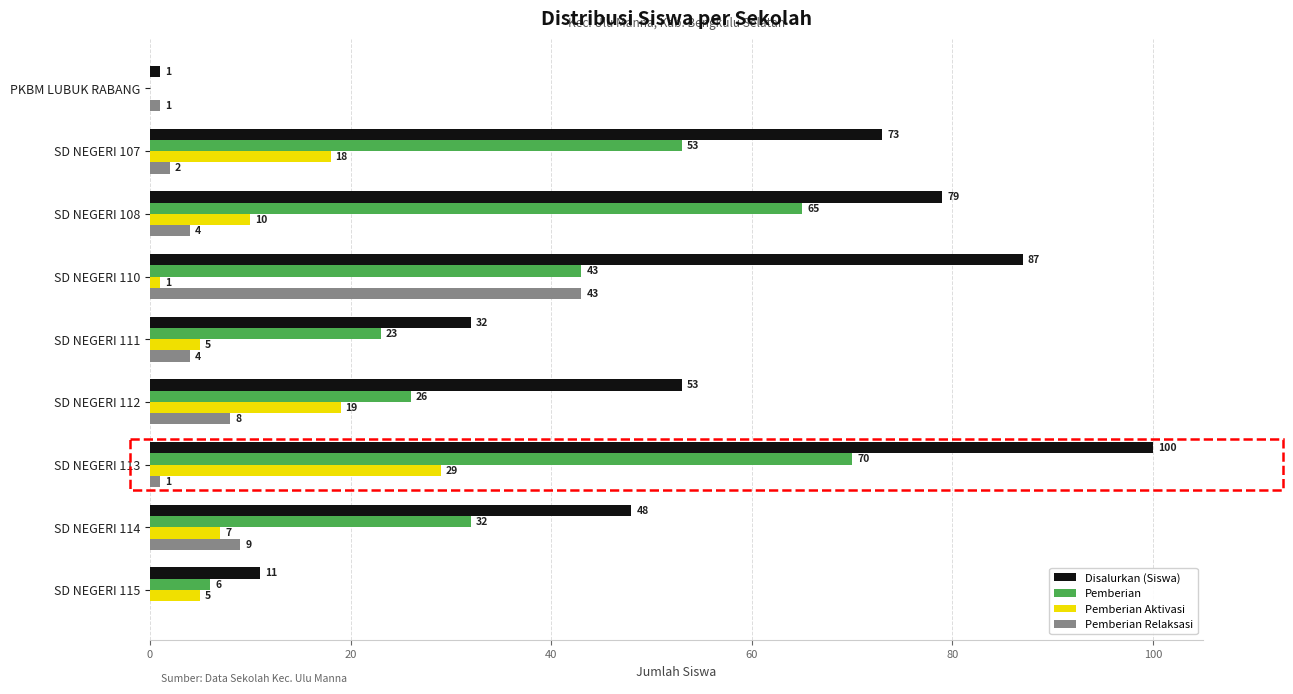

What is the average value of the Pemberian Aktivasi series?

10